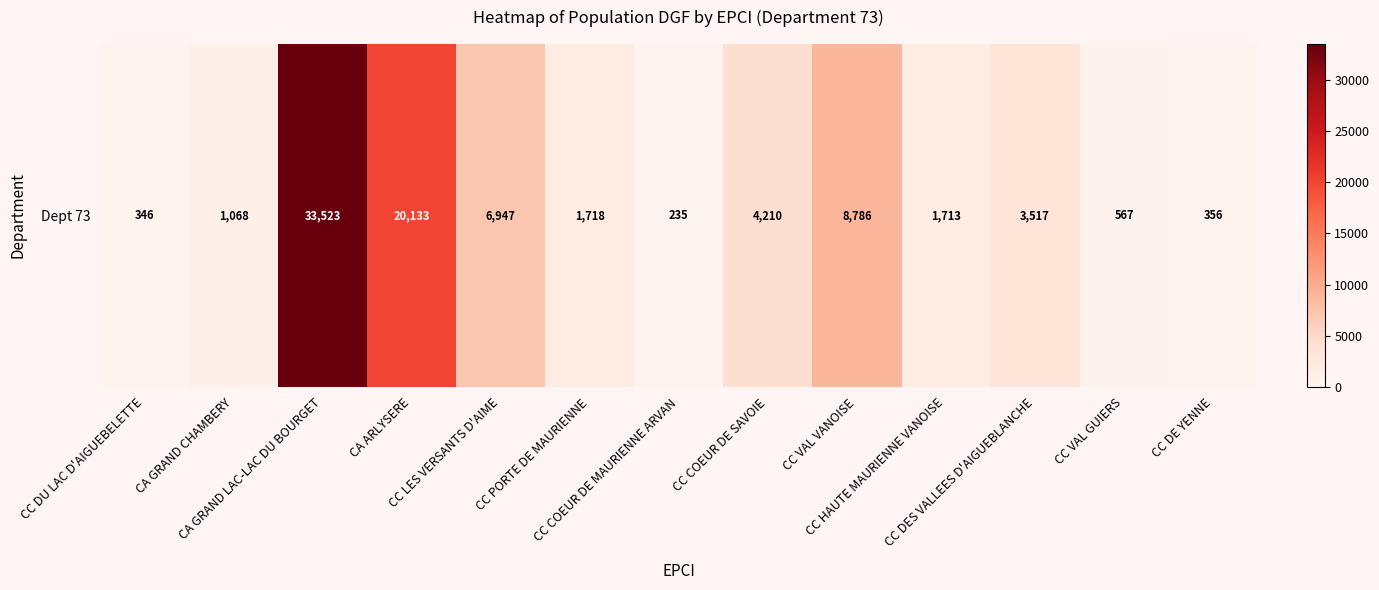

List the labels in order of value, smallest first.

CC COEUR DE MAURIENNE ARVAN, CC DU LAC D'AIGUEBELETTE, CC DE YENNE, CC VAL GUIERS, CA GRAND CHAMBERY, CC HAUTE MAURIENNE VANOISE, CC PORTE DE MAURIENNE, CC DES VALLEES D'AIGUEBLANCHE, CC COEUR DE SAVOIE, CC LES VERSANTS D'AIME, CC VAL VANOISE, CA ARLYSERE, CA GRAND LAC-LAC DU BOURGET